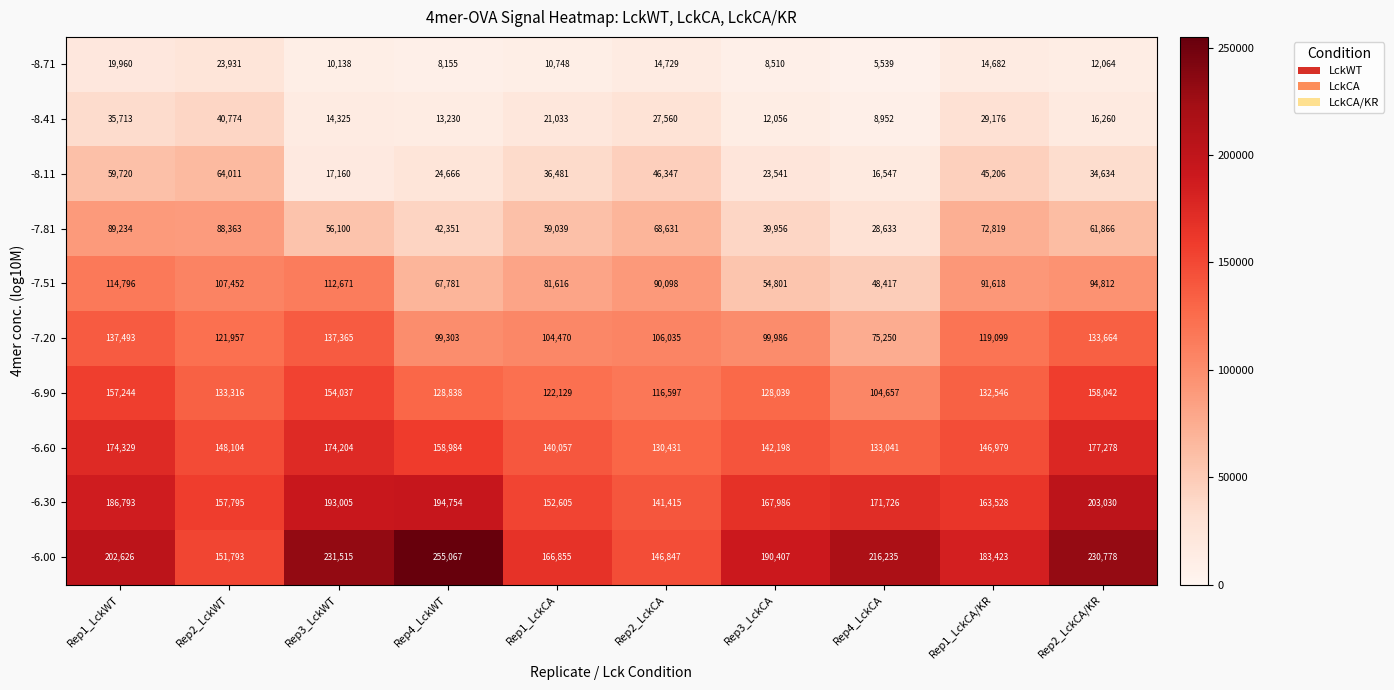

At Rep1_LckWT, list the series in order from smallest to largest.

-8.71, -8.41, -8.11, -7.81, -7.51, -7.20, -6.90, -6.60, -6.30, -6.00